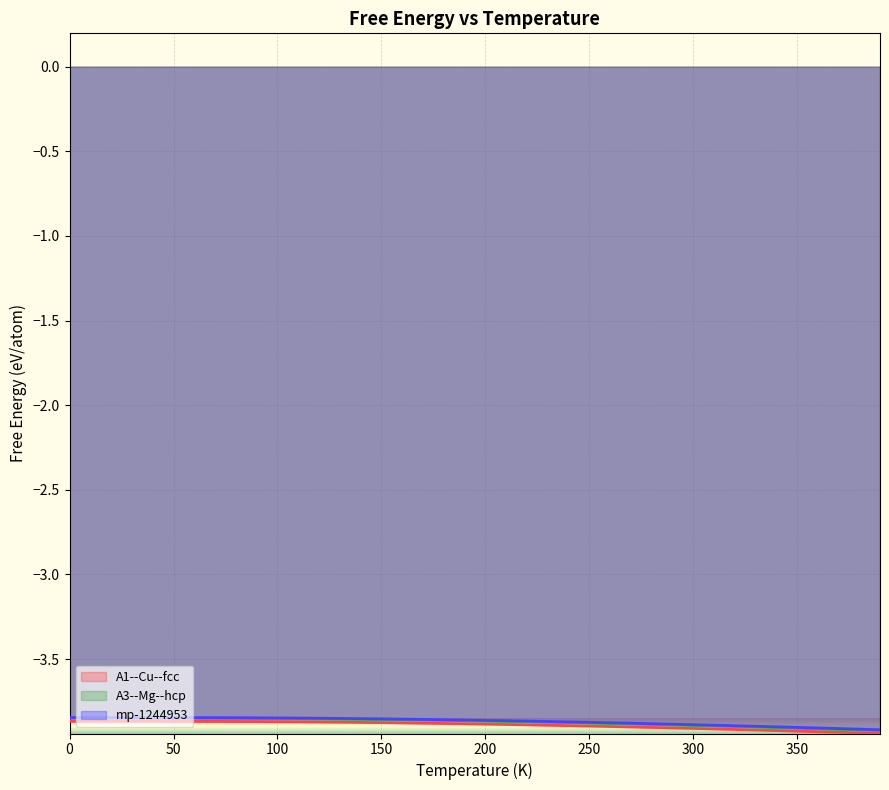

What is the smallest value displayed?

-3.9